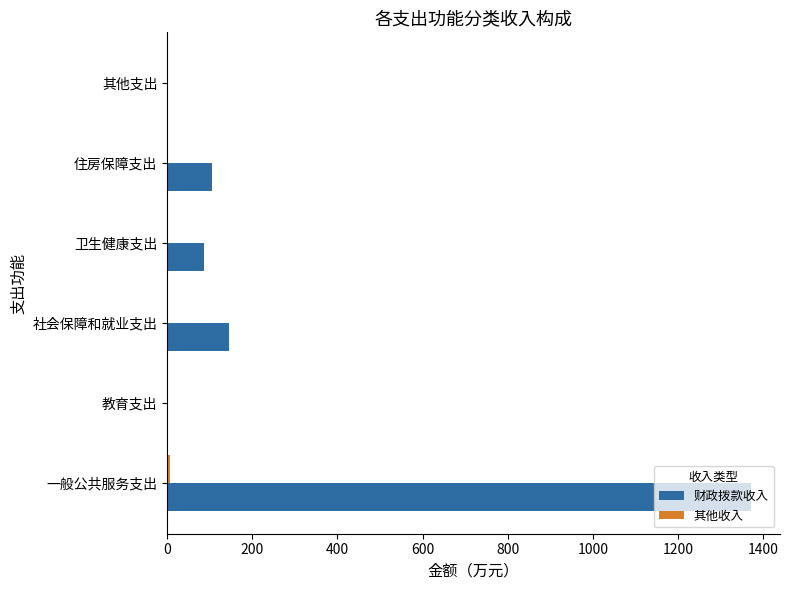

What is the total value across all series at 住房保障支出?

106.0